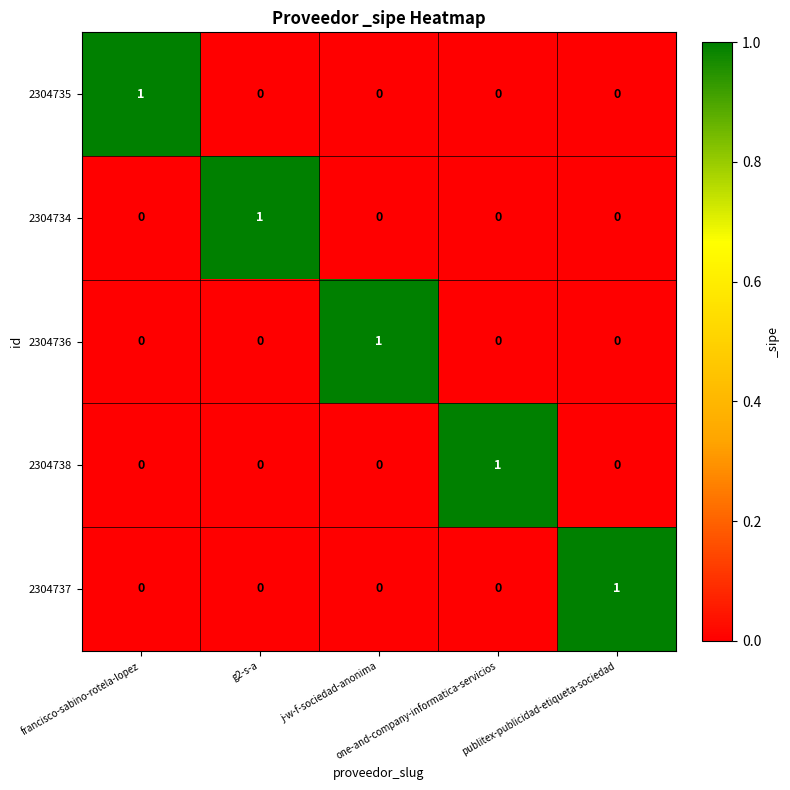

What is the total value across all series at francisco-sabino-rotela-lopez?

1